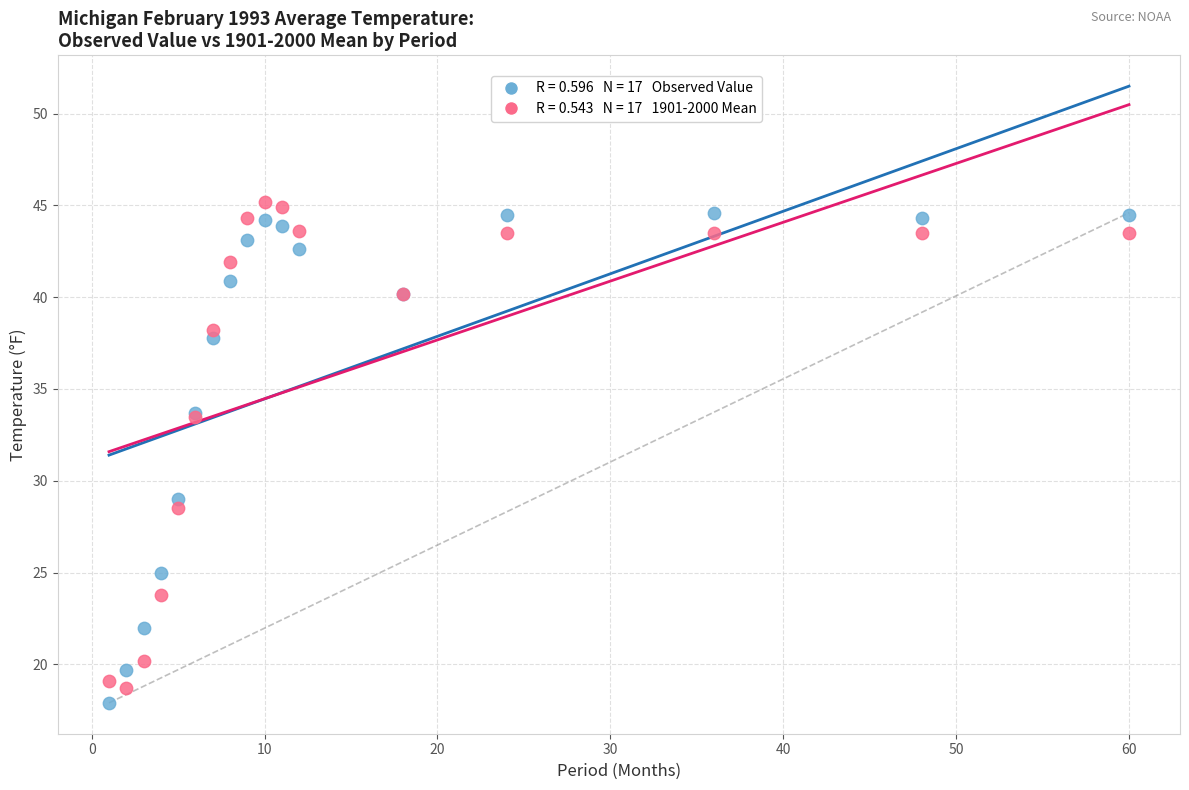

Across all series, what Y value is closest to 31?

29.0